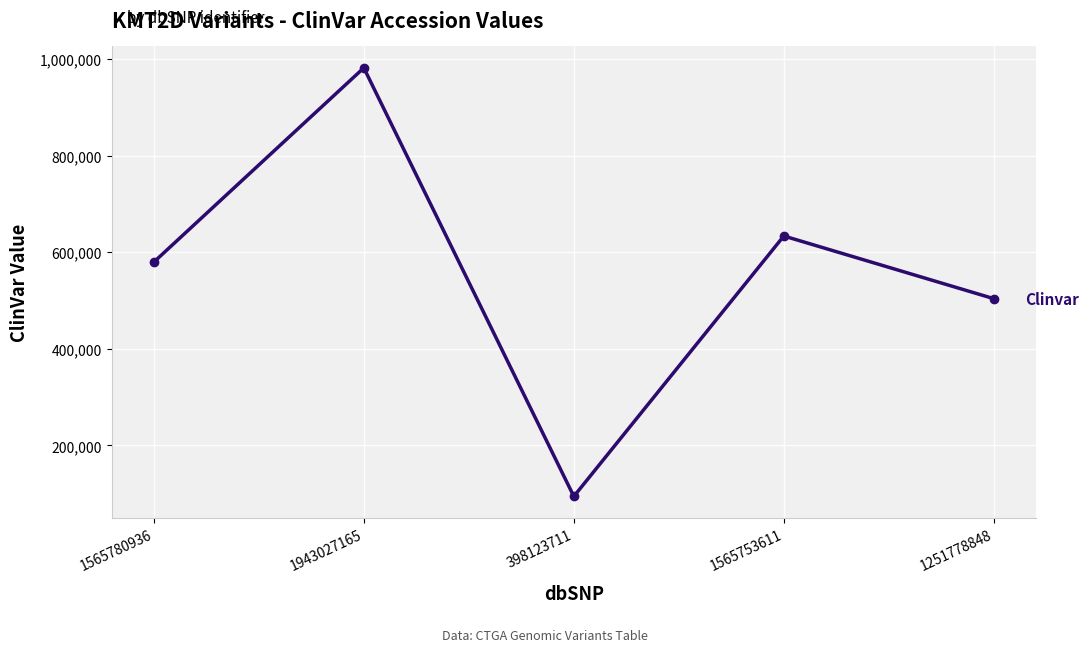

What is the change in value from 1943027165 to 1251778848?

-478031